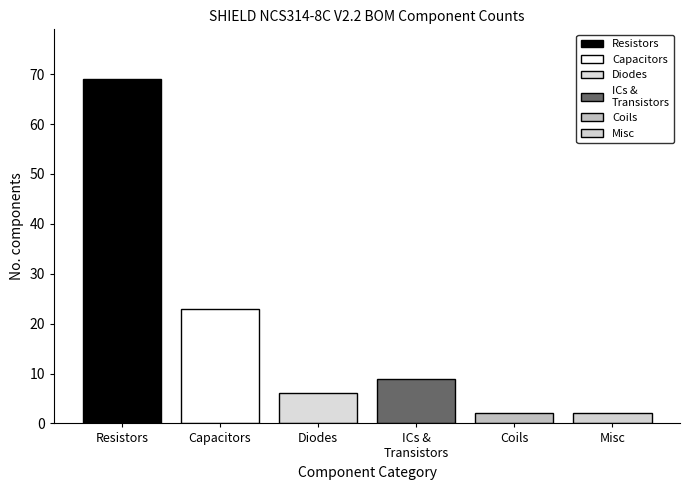

Count the number of categories in the chart.

1